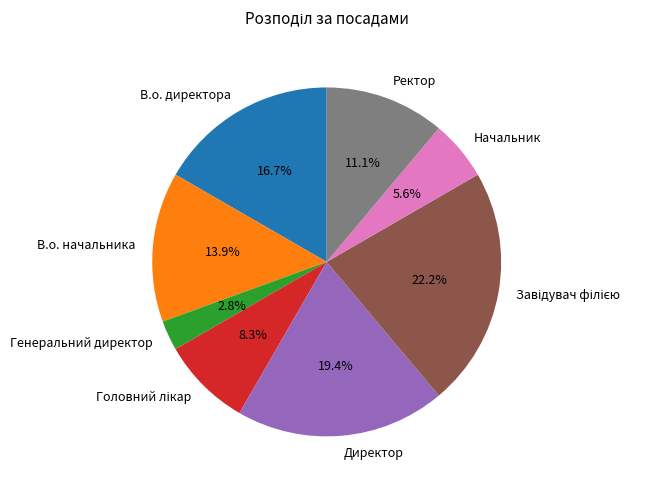

True or false: Генеральний директор accounts for 3% of the total.

True